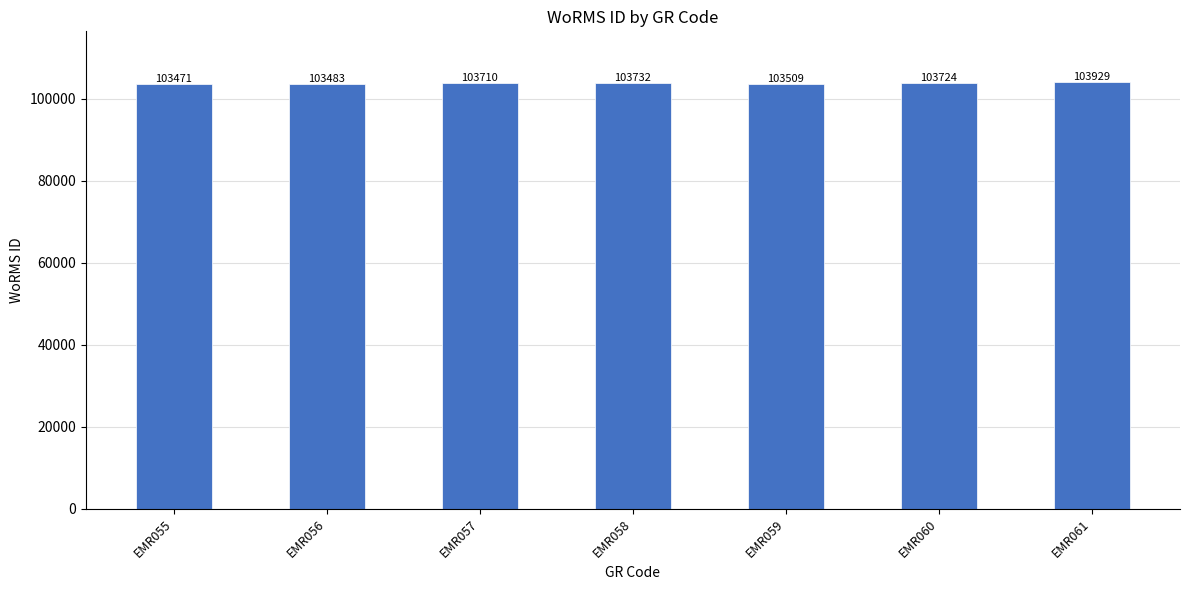

Count the number of categories in the chart.

7